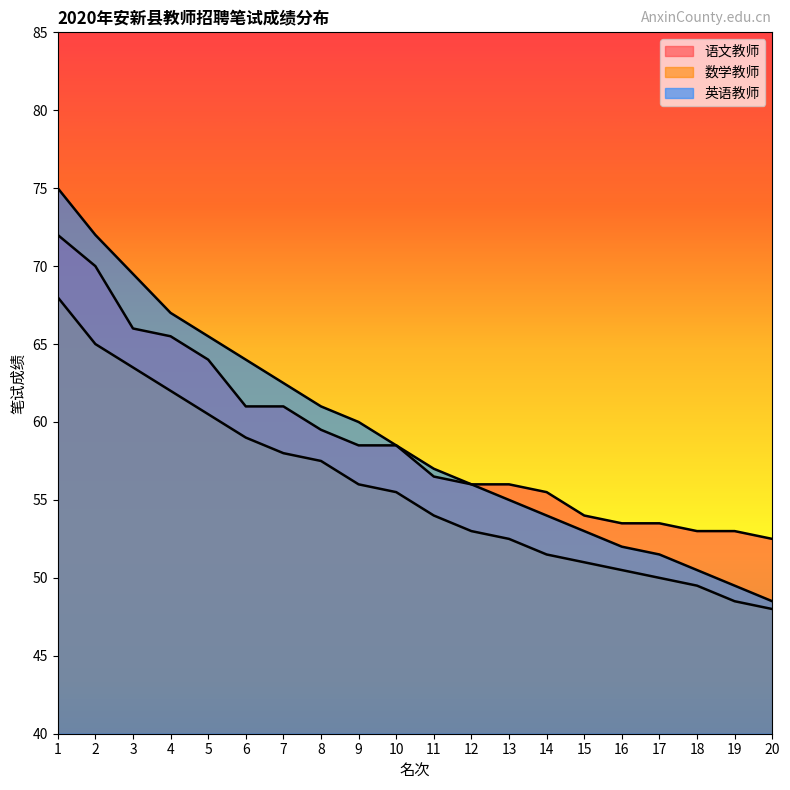

Reading right to left, what are all the values shown in this chart?

语文教师: 52.5	53.0	53.0	53.5	53.5	54.0	55.5	56.0	56.0	56.5	58.5	58.5	59.5	61.0	61.0	64.0	65.5	66.0	70.0	72.0
数学教师: 48.0	48.5	49.5	50.0	50.5	51.0	51.5	52.5	53.0	54.0	55.5	56.0	57.5	58.0	59.0	60.5	62.0	63.5	65.0	68.0
英语教师: 48.5	49.5	50.5	51.5	52.0	53.0	54.0	55.0	56.0	57.0	58.5	60.0	61.0	62.5	64.0	65.5	67.0	69.5	72.0	75.0